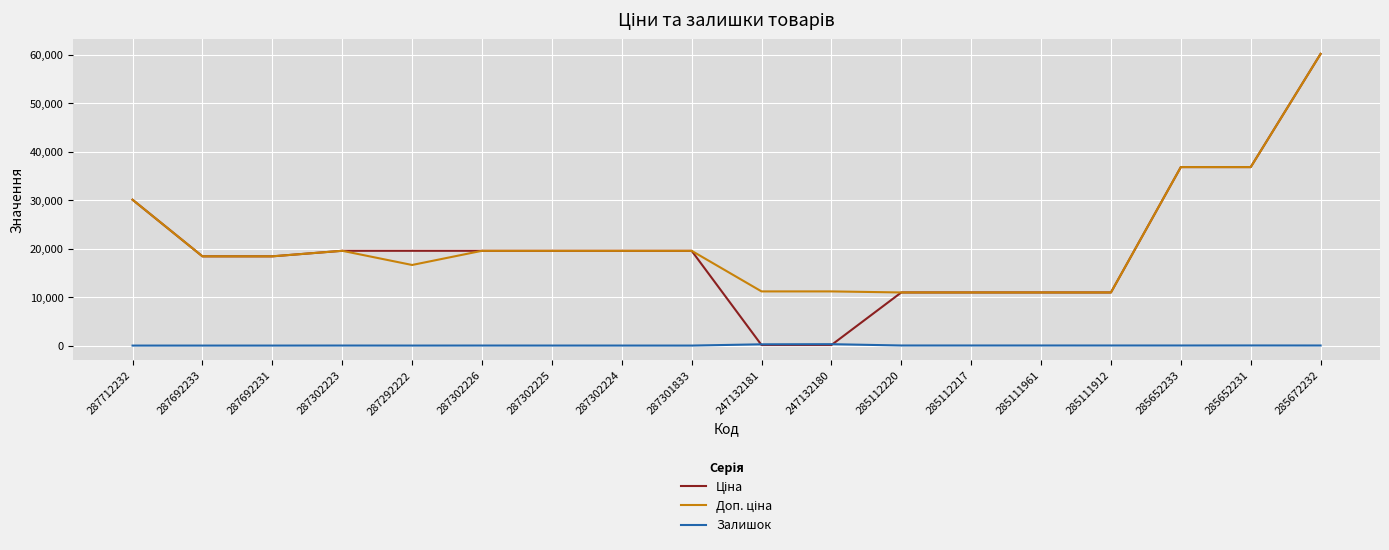

True or false: Залишок has a value of 290.0 at 247132180.

True